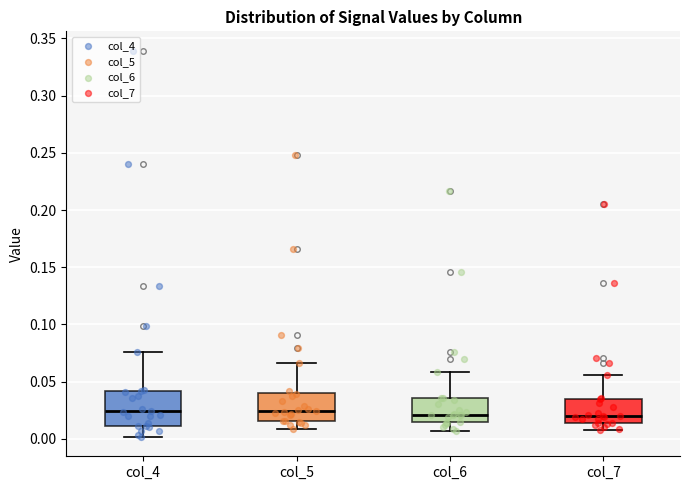

Reading left to right, transcribe this box plot: for each box, give where its median line is, the range the box spans, and where its two whiskers end, as read against the y-axis. The values are not printed on the chart, so give them approximately, as read against the axis.

col_4: median 0.025, box 0.010 to 0.040, whiskers 0.000 to 0.075
col_5: median 0.025, box 0.015 to 0.040, whiskers 0.010 to 0.065
col_6: median 0.020, box 0.015 to 0.035, whiskers 0.005 to 0.060
col_7: median 0.020, box 0.015 to 0.035, whiskers 0.005 to 0.055